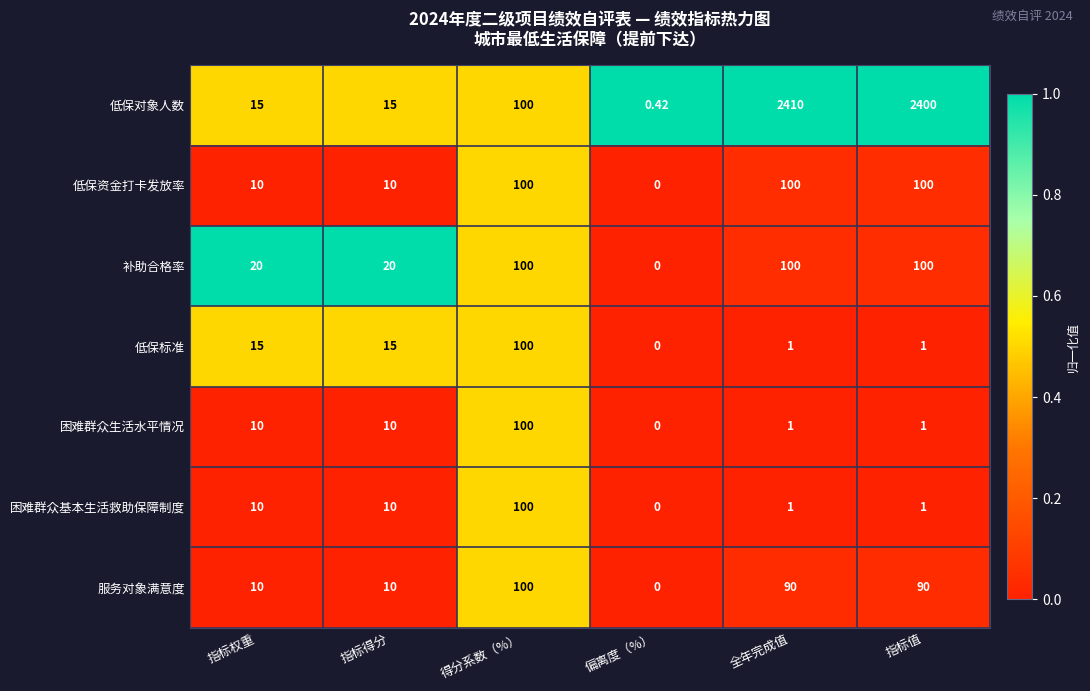

How many categories are shown in the chart?

6